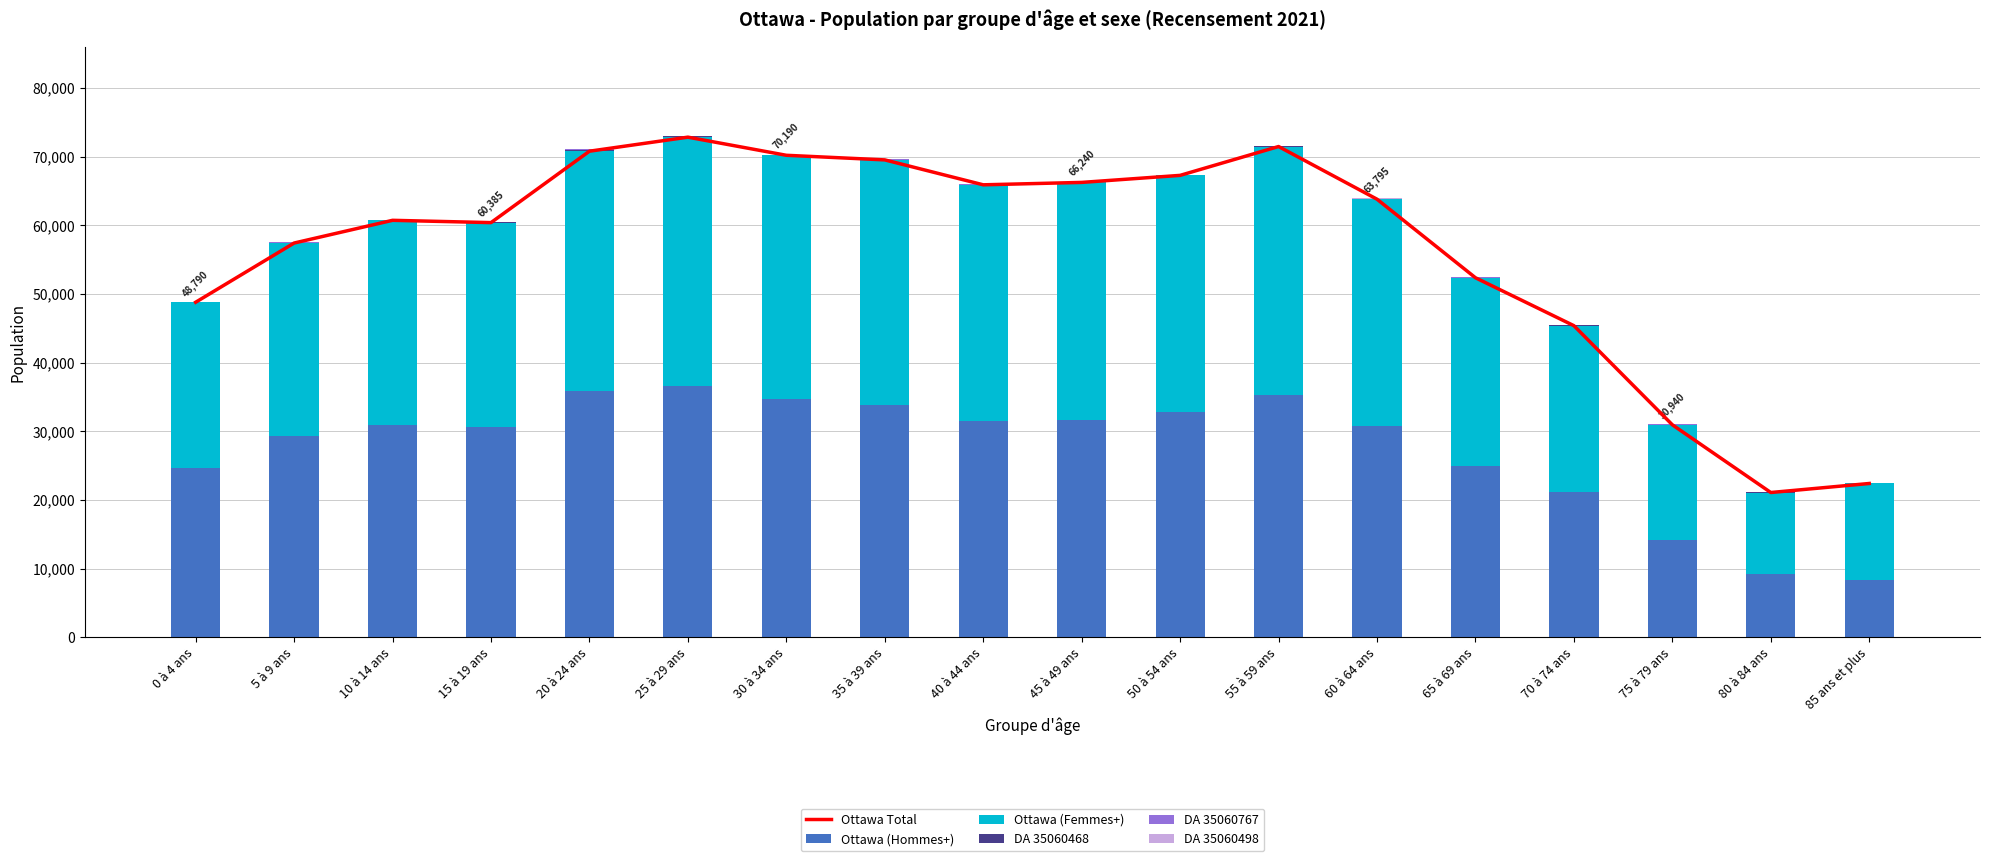

What is the label of the 10th bar from the right?

40 à 44 ans